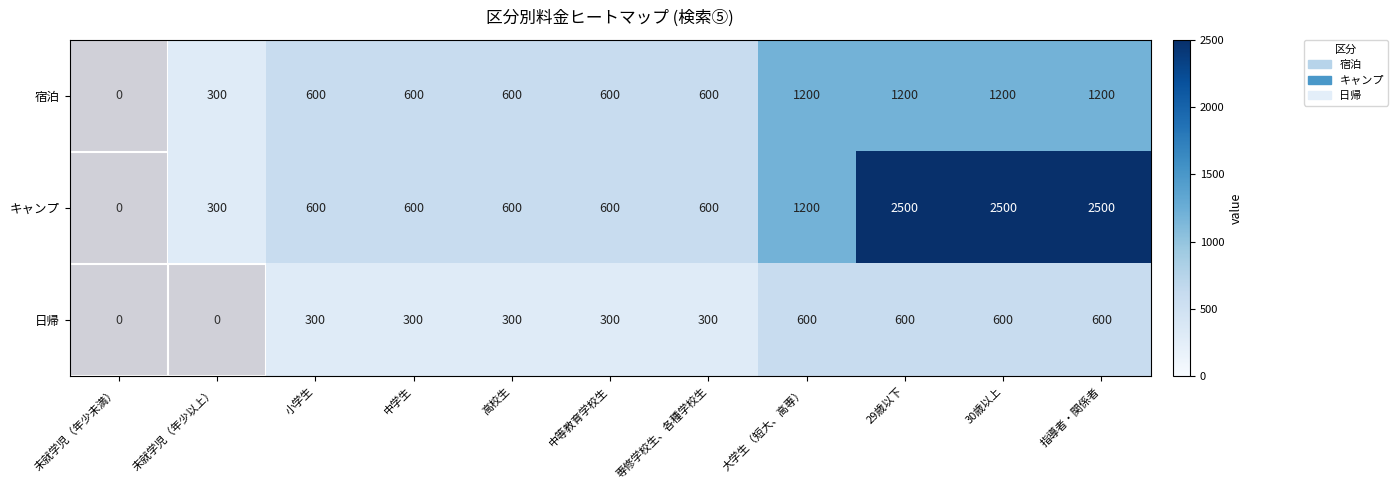

Count the number of categories in the chart.

11